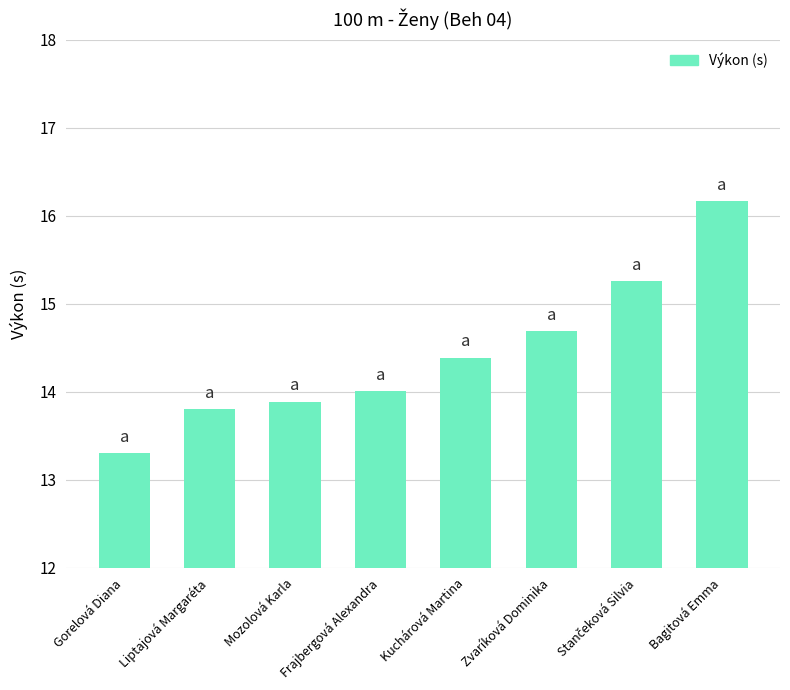

What position from the left is Frajbergová Alexandra?

4